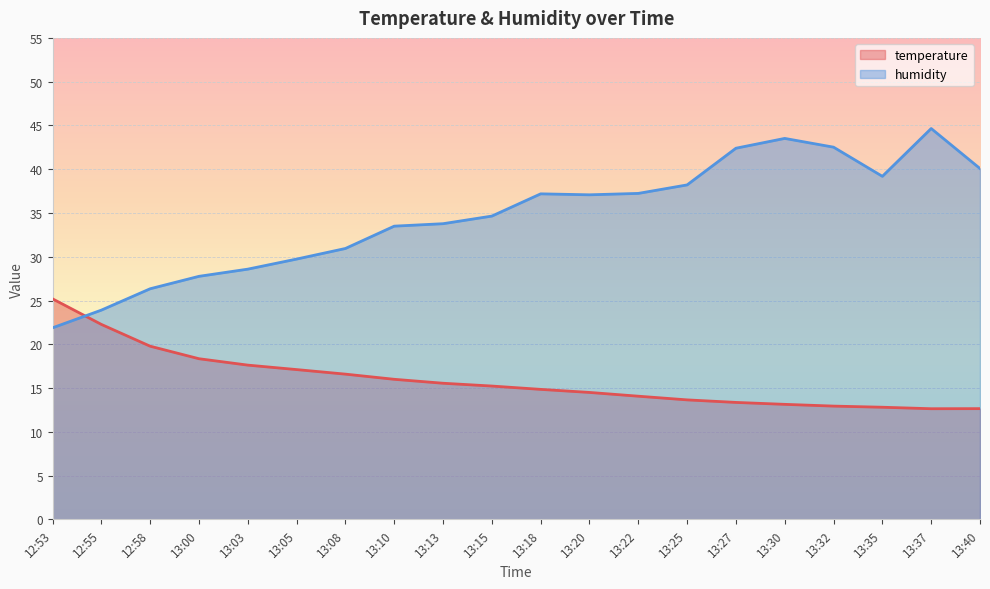

After their last crossing, which series has the higher values: temperature or humidity?

humidity